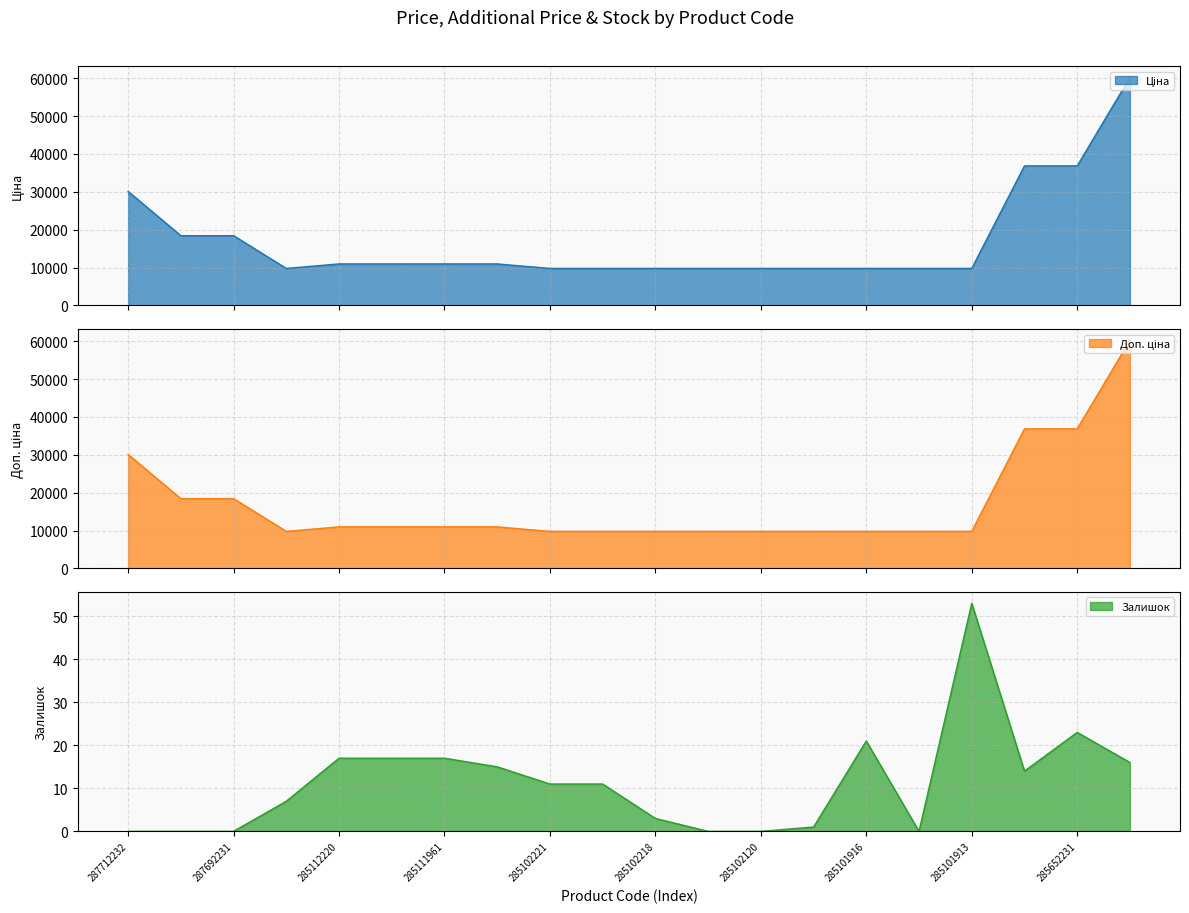

Rank the series at 287692231 from lowest to highest value.

Залишок, Ціна, Доп. ціна